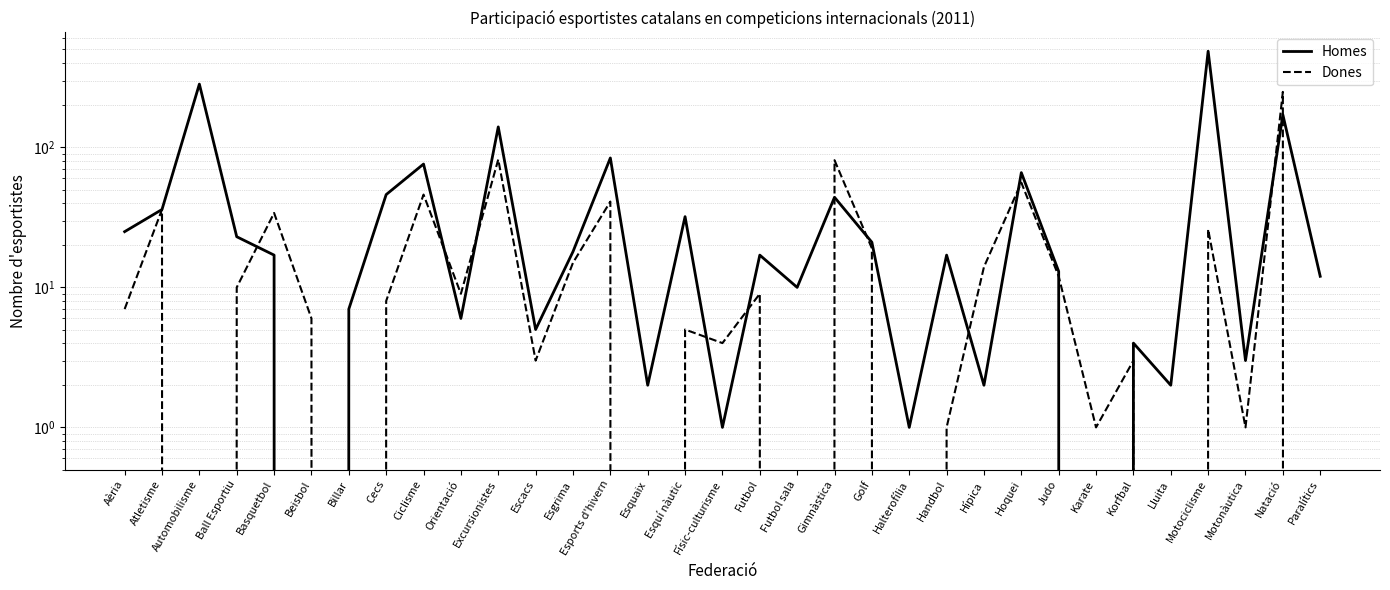

Between which two adjacent categories do Dones and Homes first intersect?

Ball Esportiu and Basquetbol